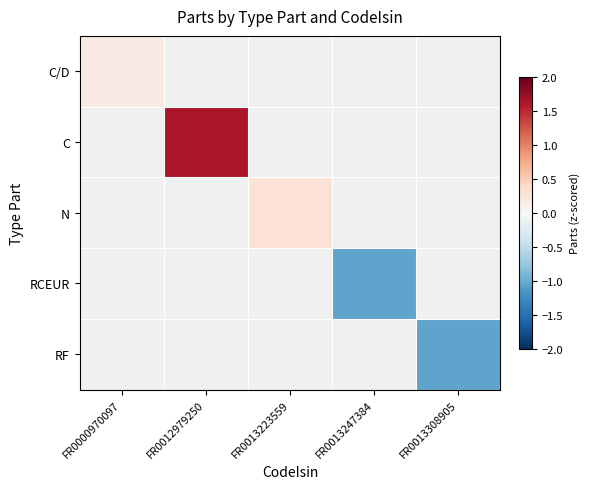

List the series in order of their overall mean, lowest first.

C/D, C, N, RCEUR, RF